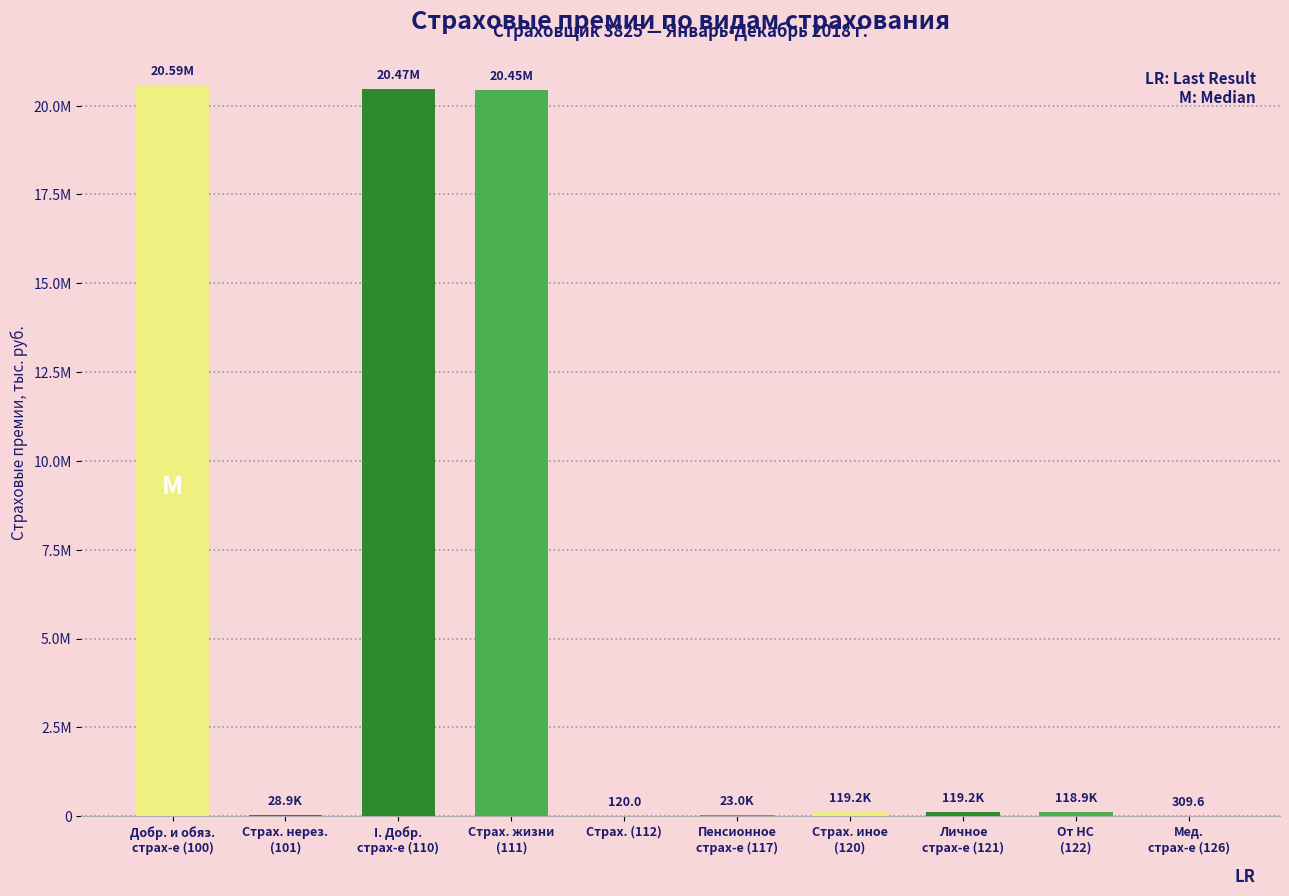

Count the number of values greater than 119185.

5